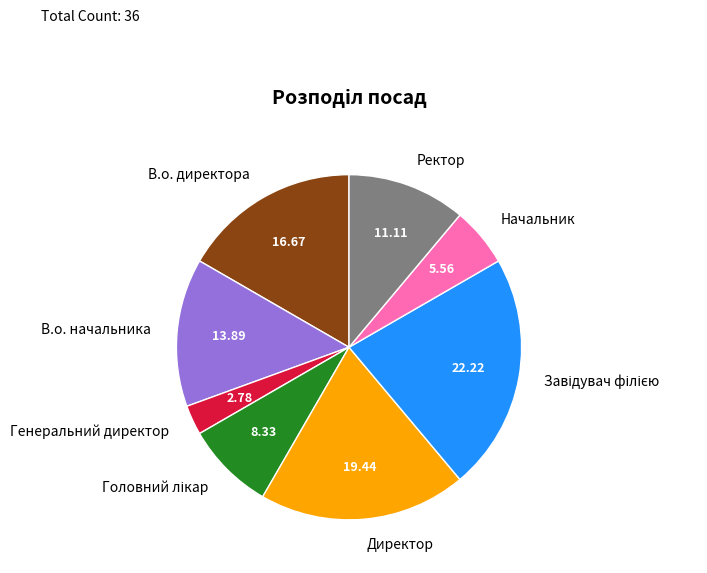

Which category has the smallest portion of the pie?

Генеральний директор